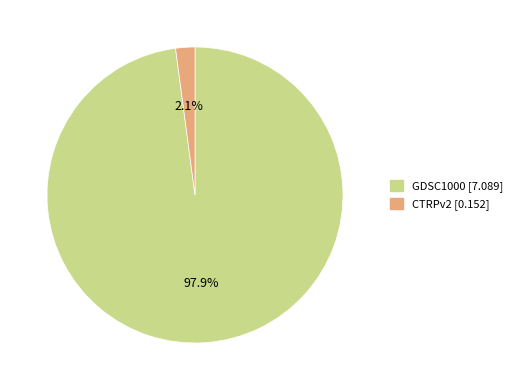

Does any single category account for the majority?

Yes